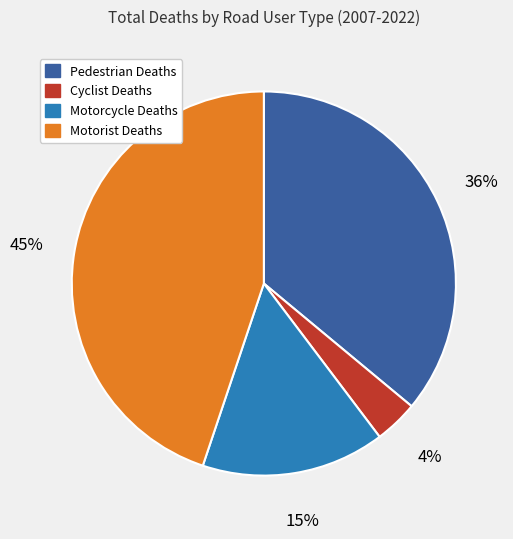

Is there any slice that represents more than half of the pie?

No